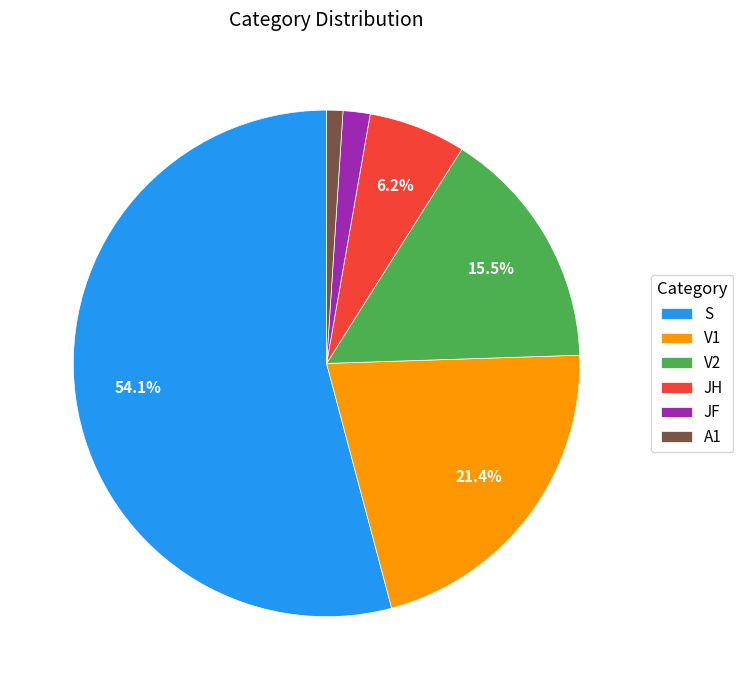

Rank the categories by value from highest to lowest.

S, V1, V2, JH, JF, A1